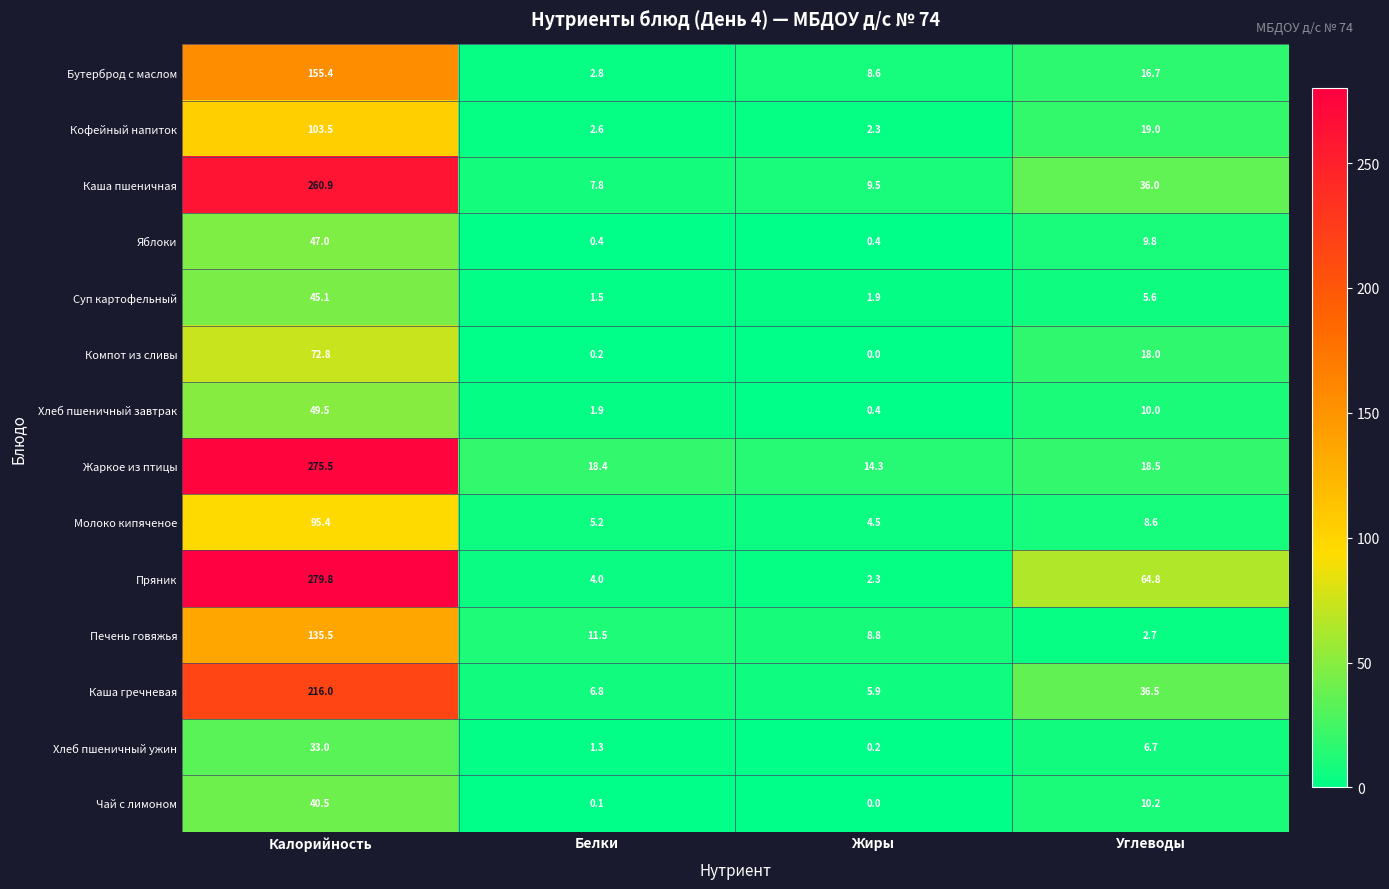

What is the maximum value shown in the chart?

279.8